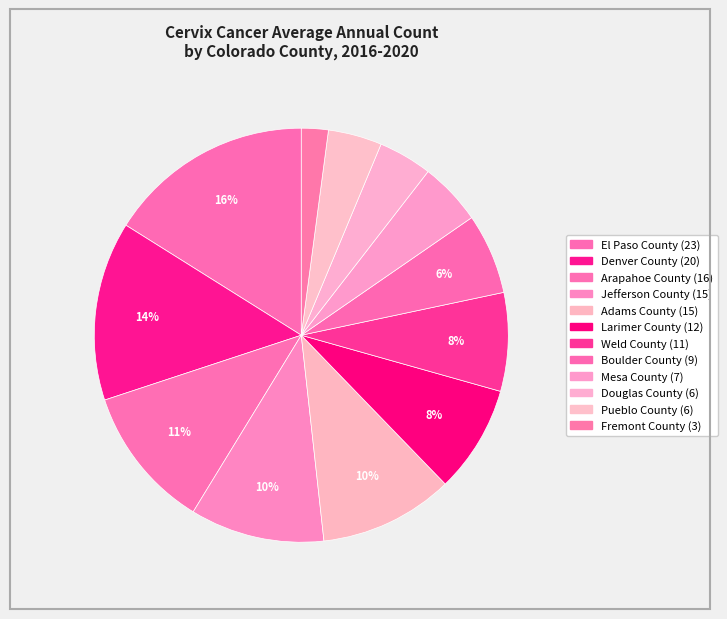

What percentage is the Jefferson County slice, to the nearest percent?

10%